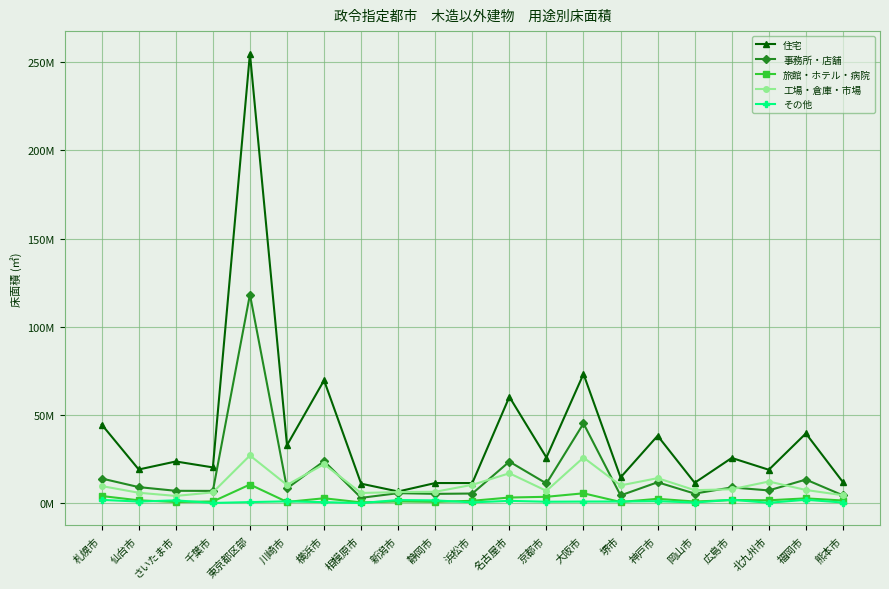

Is this an area chart (filled region under the line)?

No